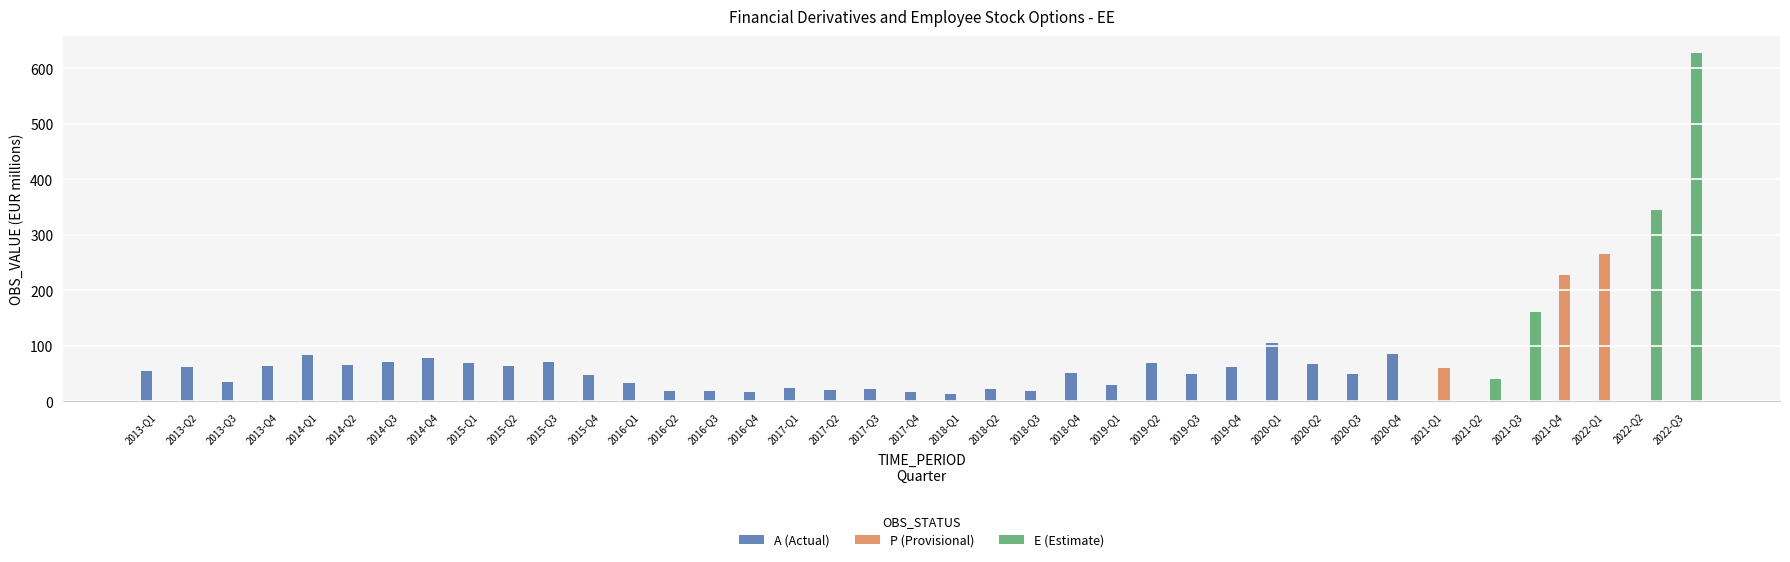

What is the sum of all P (Provisional) values?

553.3